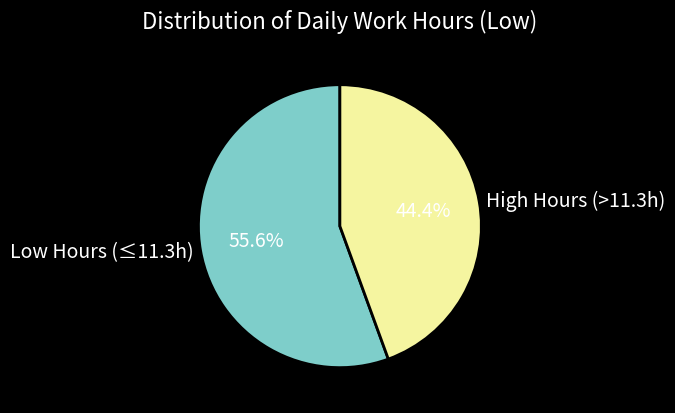

What percentage do Low Hours (≤11.3h) and High Hours (>11.3h) together represent?

100.0%